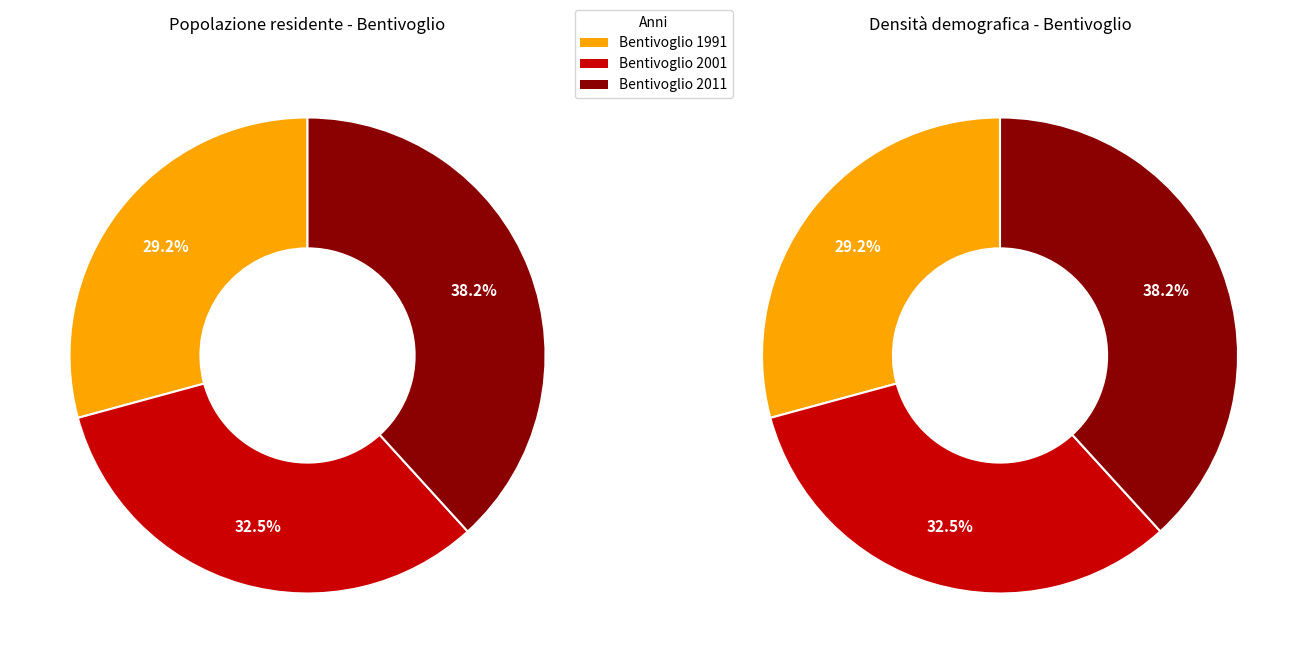

Is Densità 1991 the majority of the pie?

No